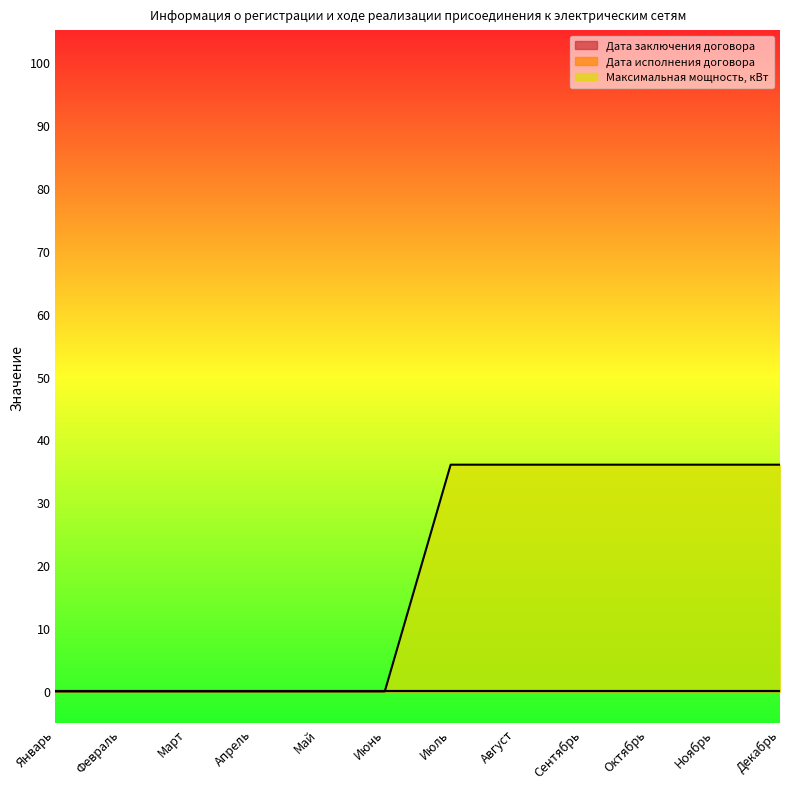

Reading left to right, what are all the values shown in this chart?

Дата заключения договора: Январь=0	Февраль=0	Март=0	Апрель=0	Май=0	Июнь=0	Июль=0	Август=0	Сентябрь=0	Октябрь=0	Ноябрь=0	Декабрь=0
Дата исполнения договора: Январь=0	Февраль=0	Март=0	Апрель=0	Май=0	Июнь=0	Июль=0	Август=0	Сентябрь=0	Октябрь=0	Ноябрь=0	Декабрь=0
Максимальная мощность, кВт: Январь=0	Февраль=0	Март=0	Апрель=0	Май=0	Июнь=0	Июль=36	Август=36	Сентябрь=36	Октябрь=36	Ноябрь=36	Декабрь=36